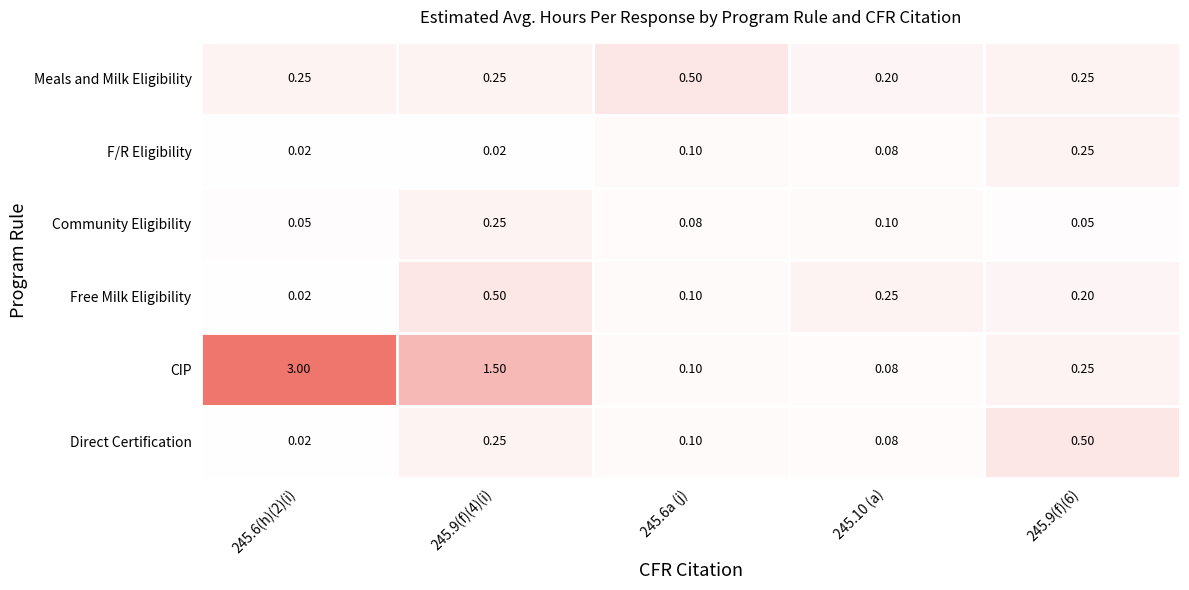

At how many categories does at least one series exceed 0?

5